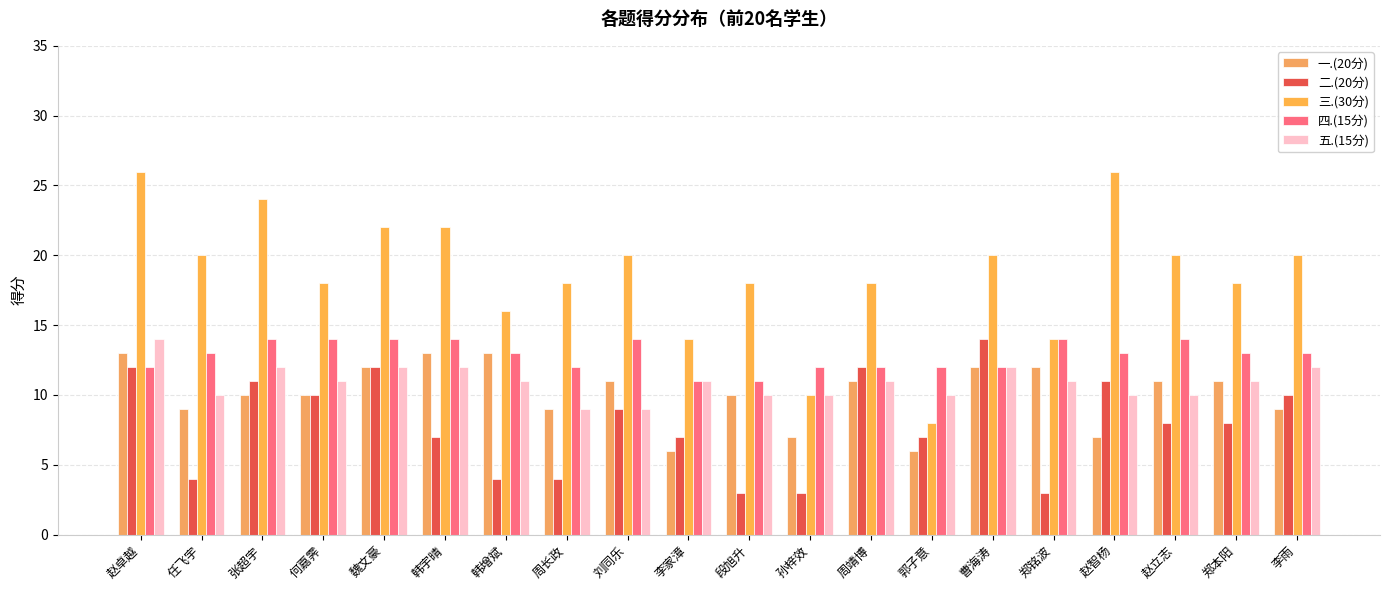

How many categories are shown in the chart?

20